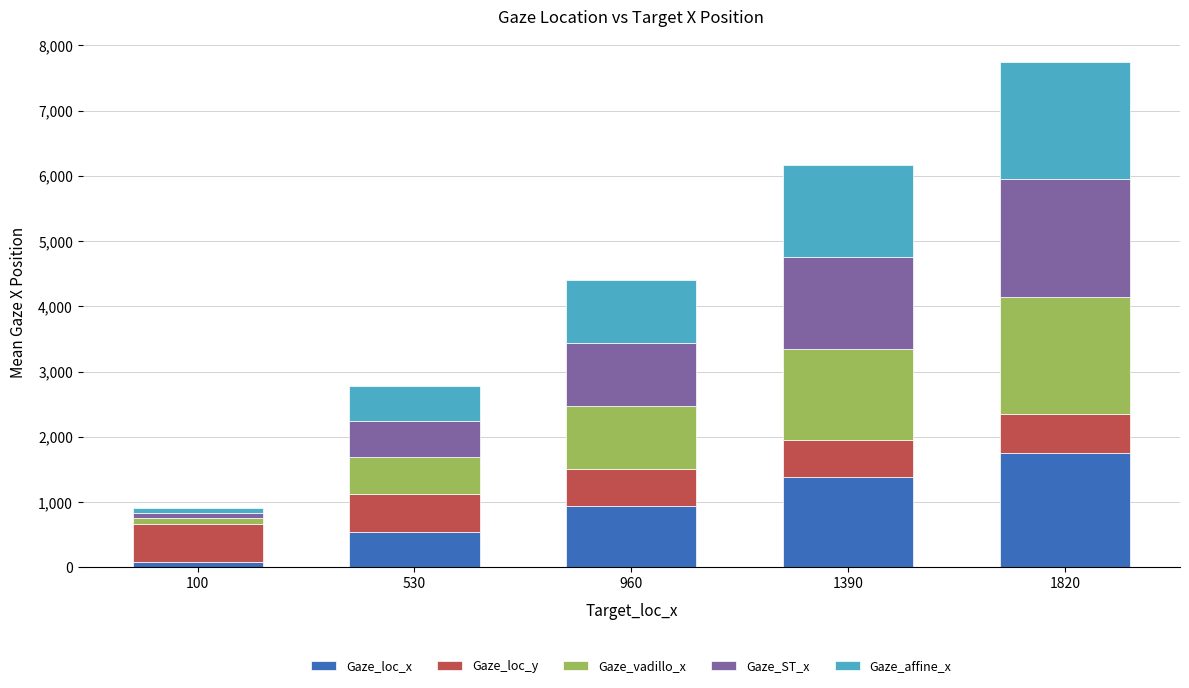

What is the total value across all series at 1820?

7745.3